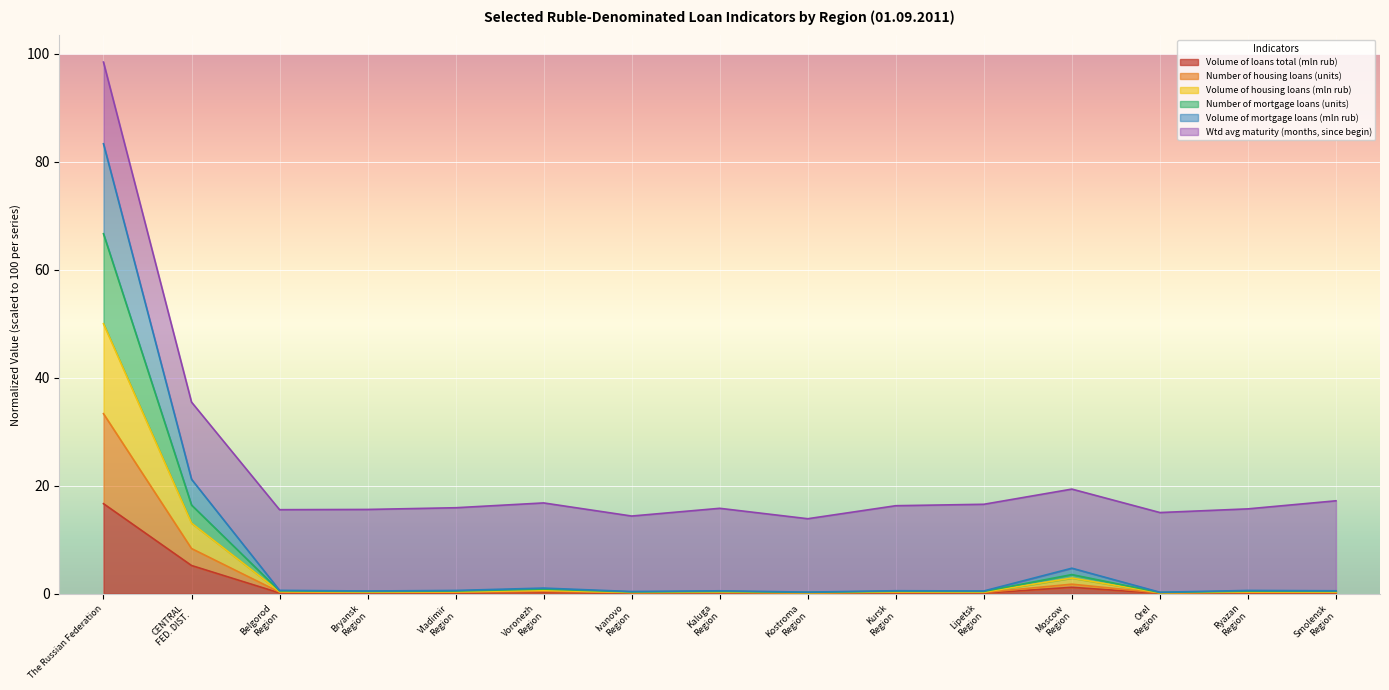

At which category is the sum across all series the highest?

The Russian Federation